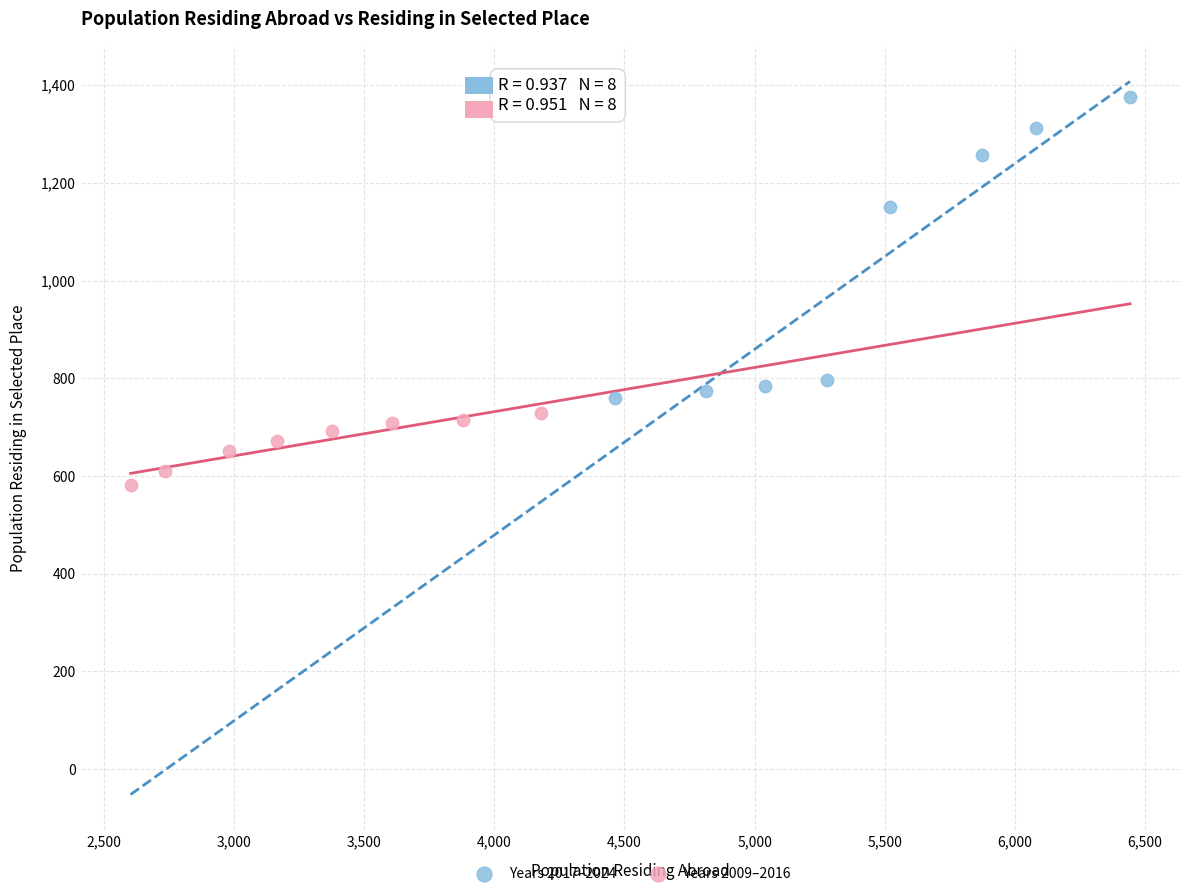

Which series reaches the minimum Y coordinate?

Years 2009–2016